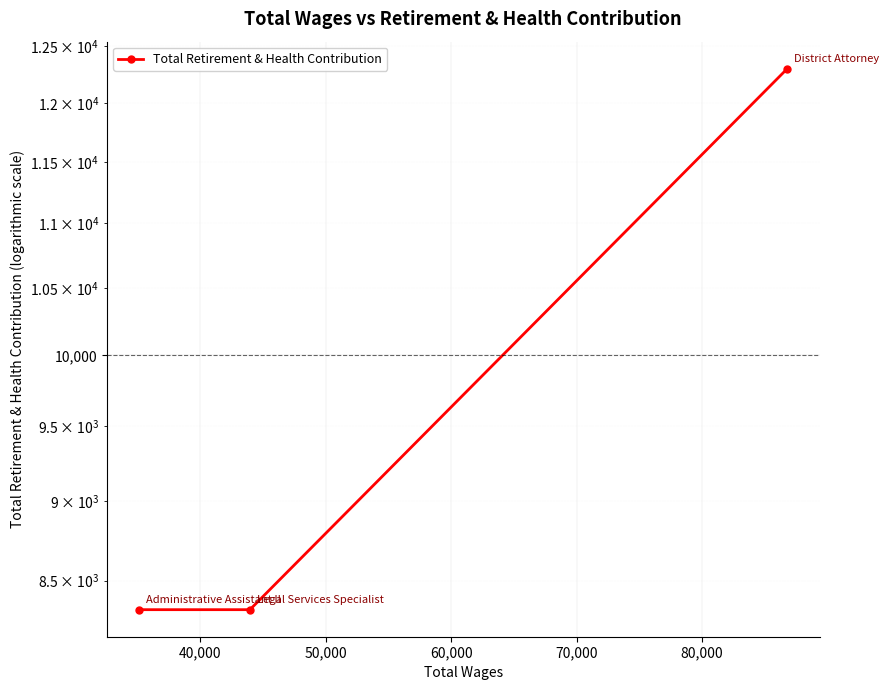

What value does the data have at 40,000?

8323